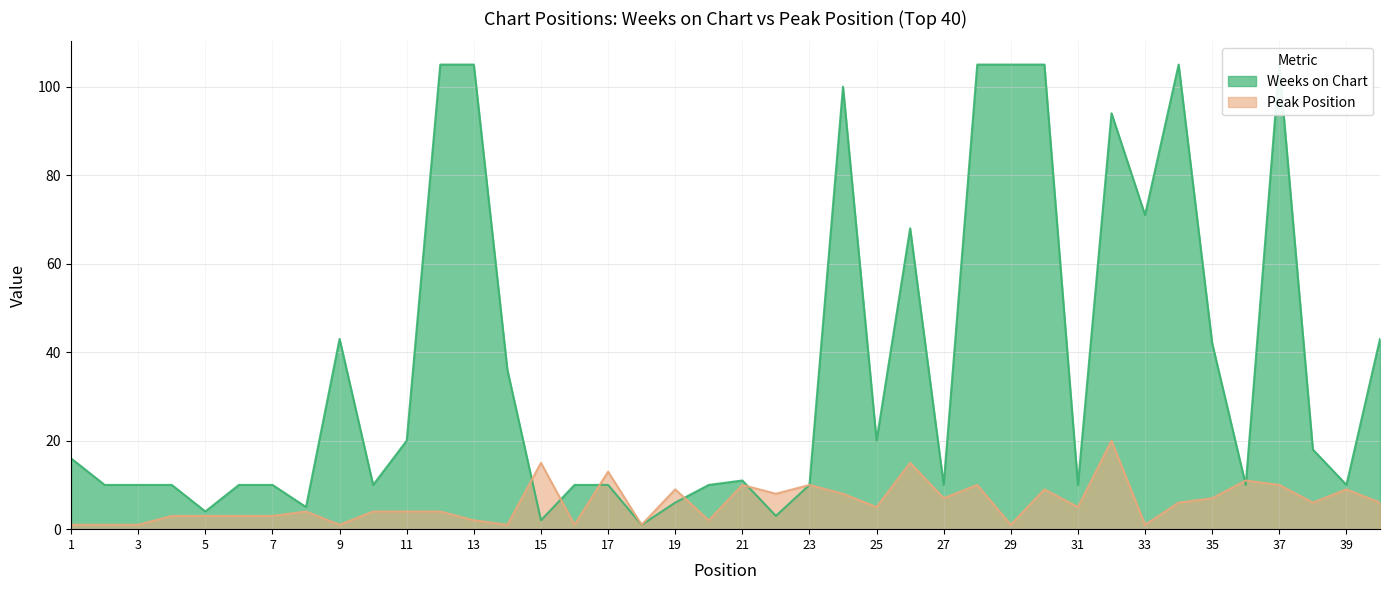

Which series ends up on top after the final intersection of Peak Position and Weeks on Chart?

Weeks on Chart